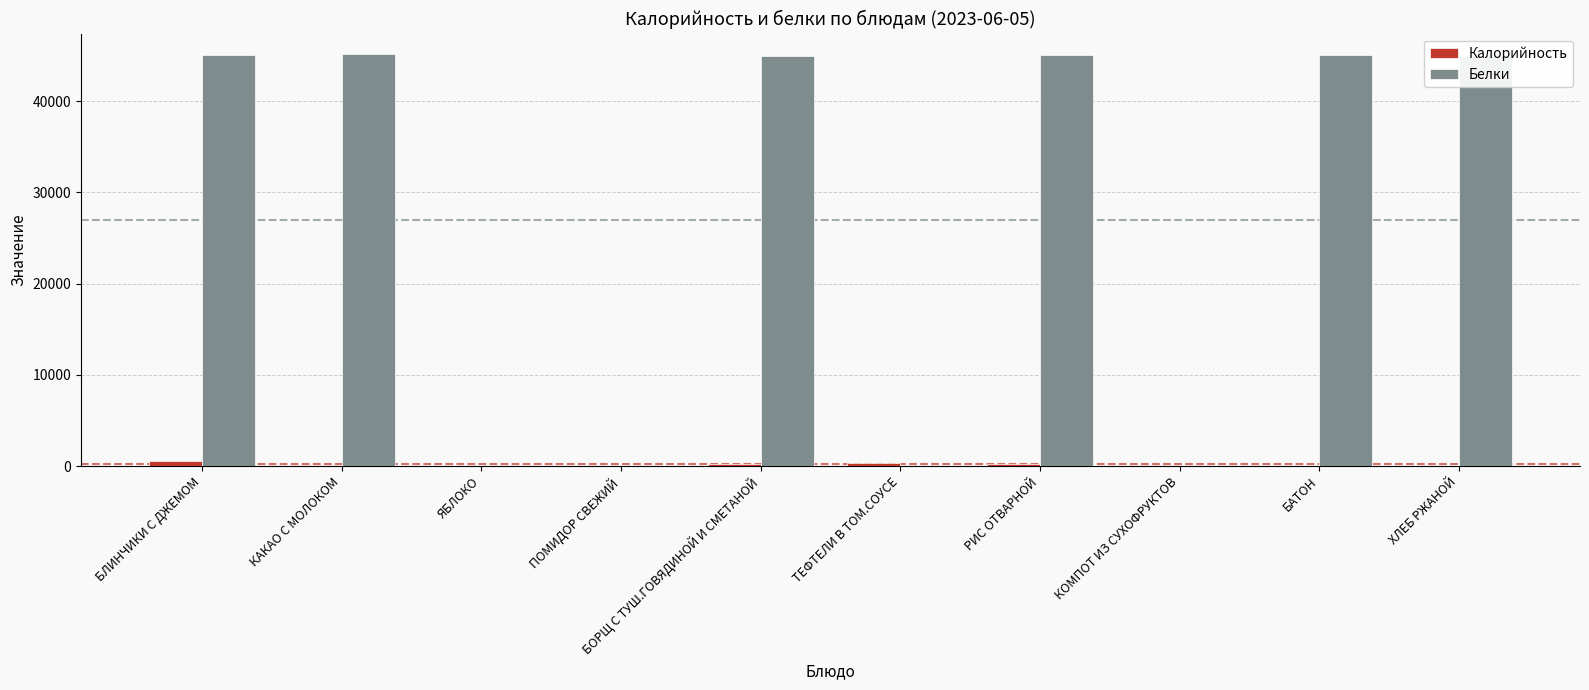

How many categories are shown in the chart?

10